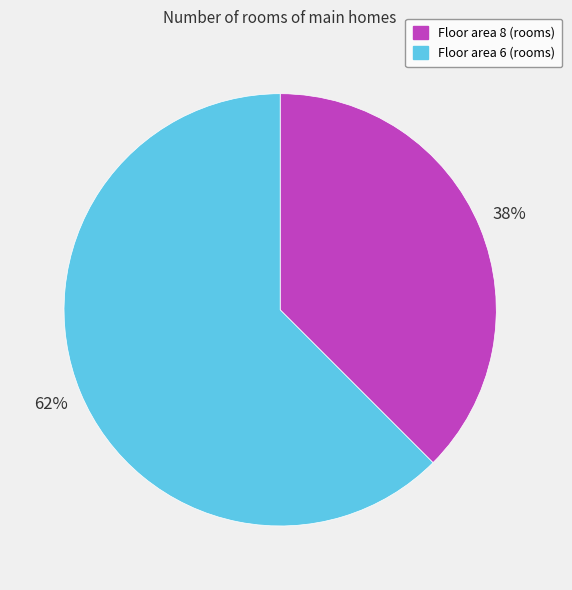

Does any single category account for the majority?

Yes